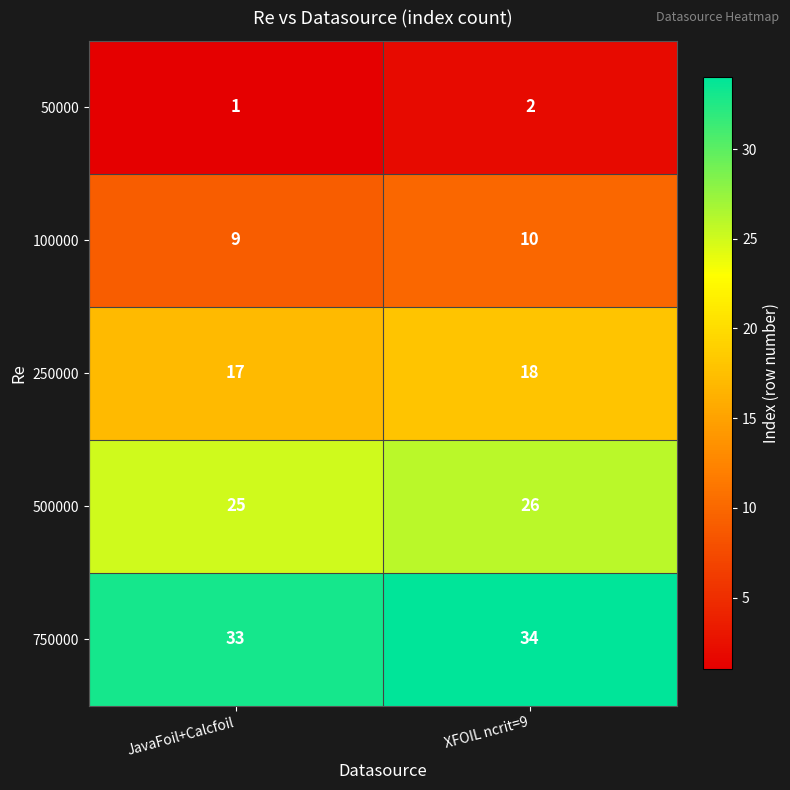

List the series in order of their overall mean, highest first.

750000, 500000, 250000, 100000, 50000